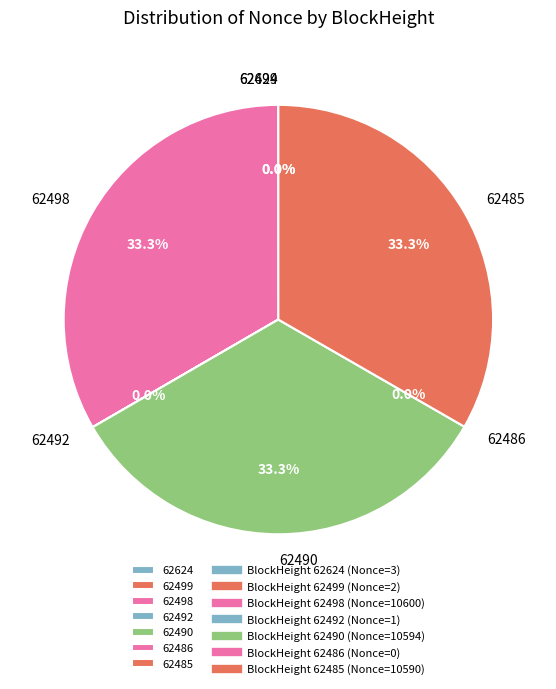

To the nearest percent, what is the combined percentage of 62485 and 62492?

33%